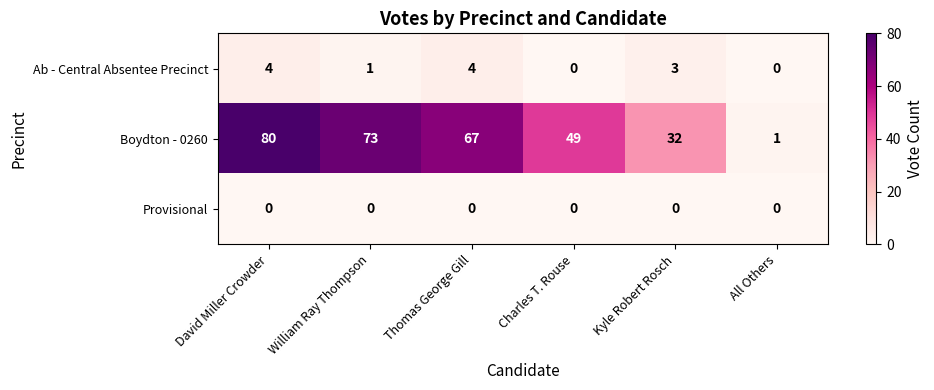

What is the greatest value displayed?

80